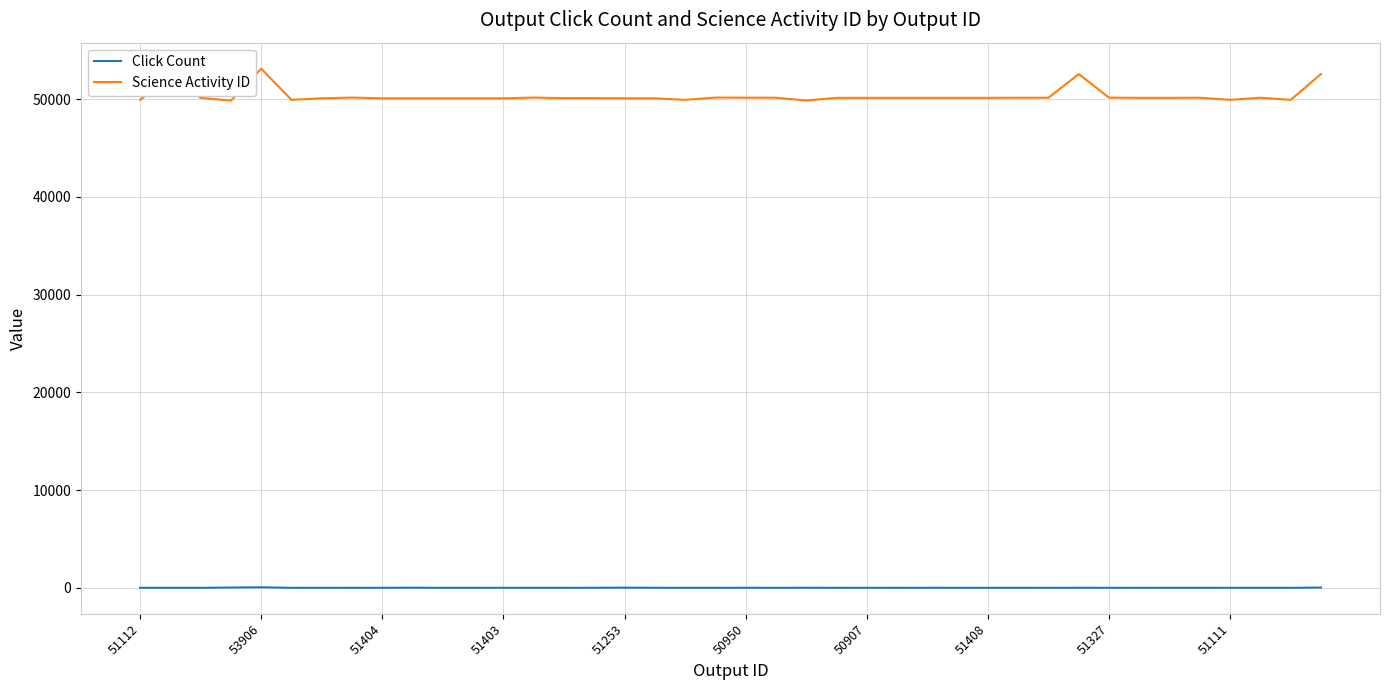

How many series are shown in this chart?

2